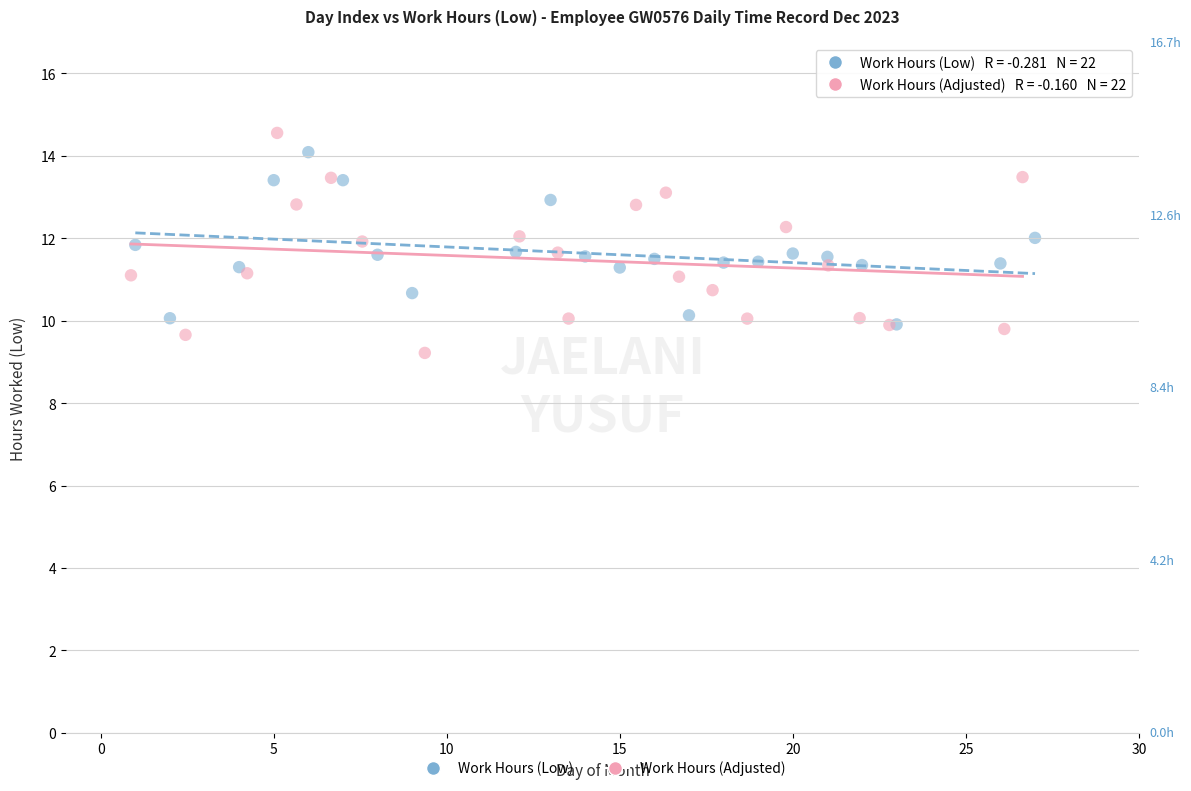

Which series reaches the minimum Y coordinate?

Work Hours (Adjusted)